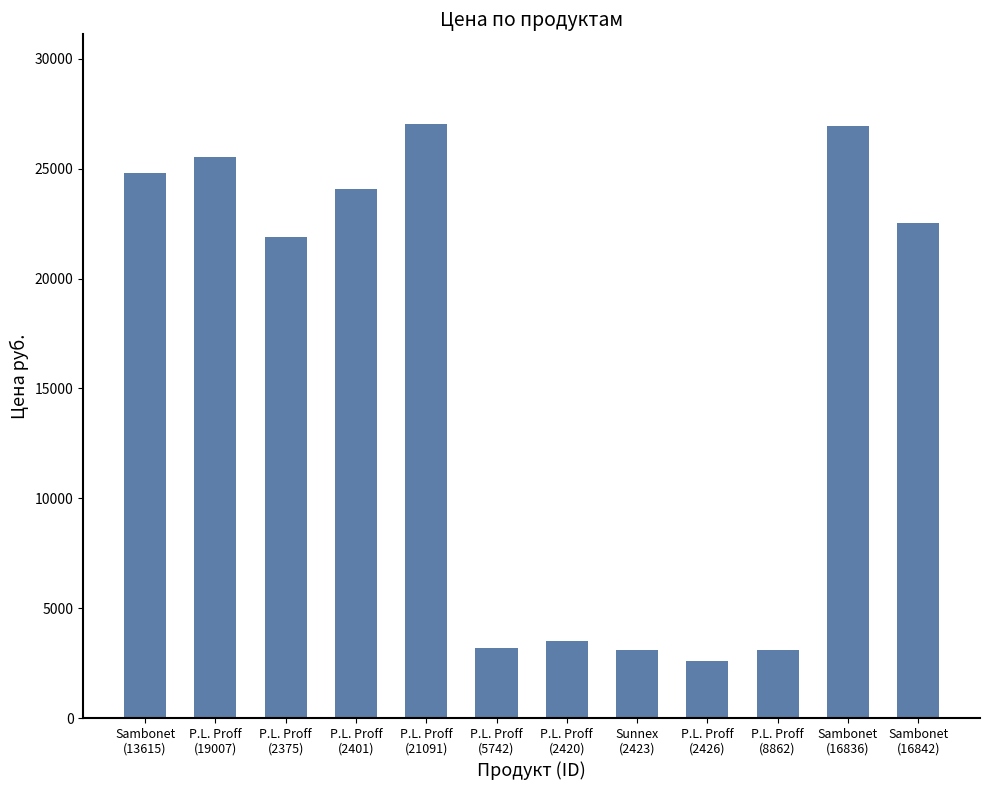

What is the ratio of the value at P.L. Proff
(2401) to the value at Sambonet
(16842)?

1.1